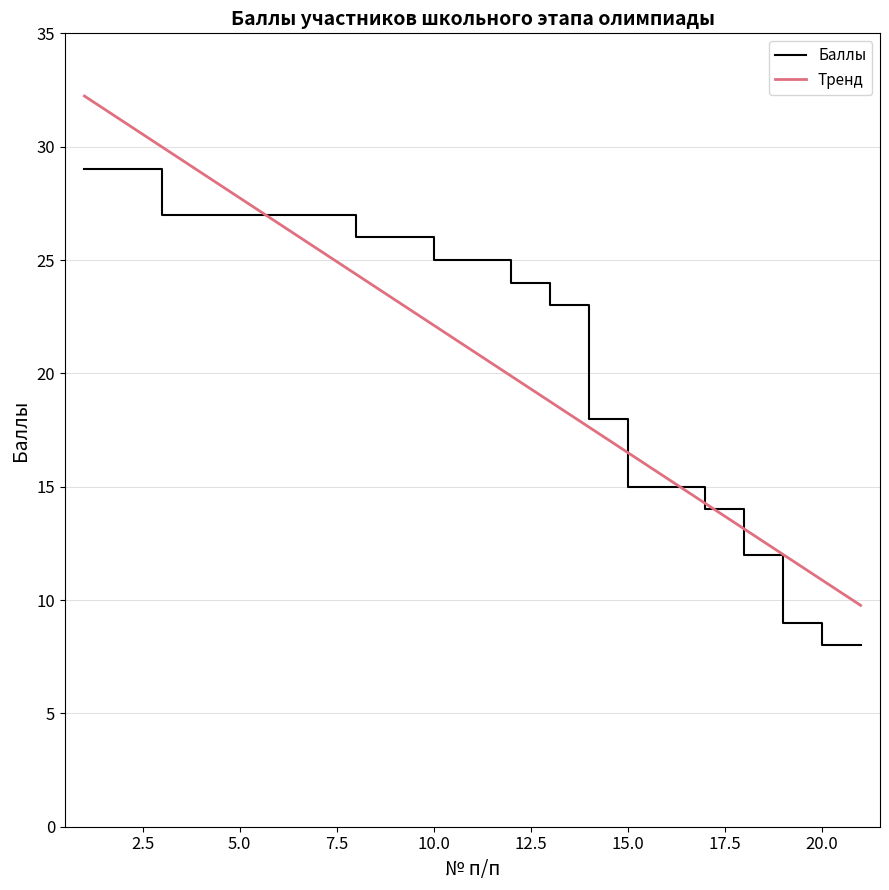

What is the difference between the maximum and minimum values in the Баллы series?

21.0